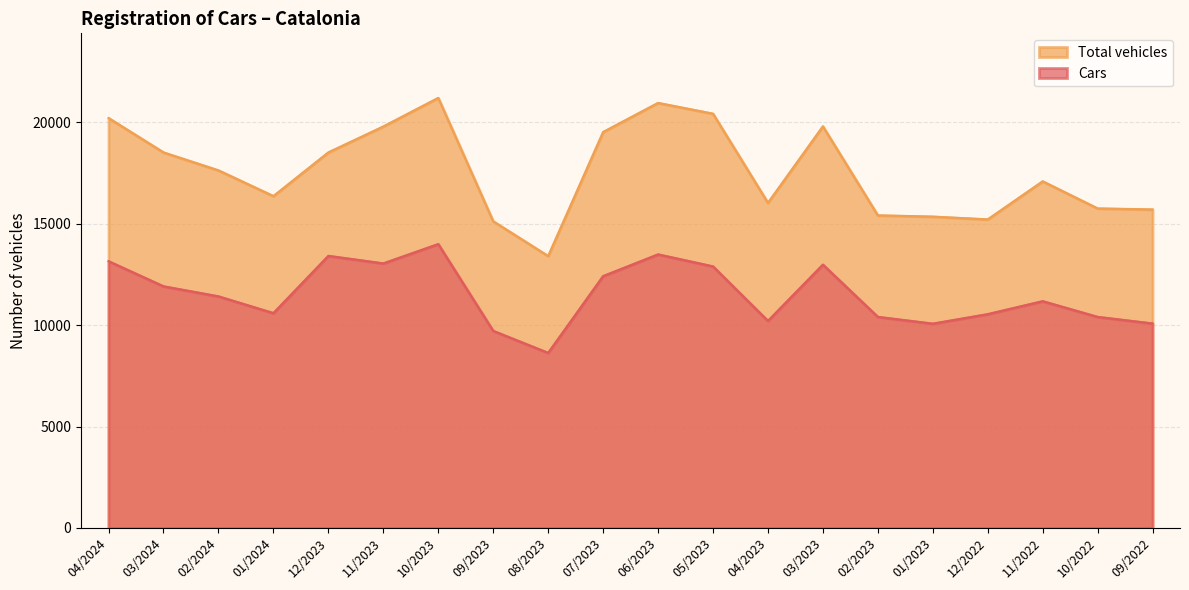

Which category has the highest value in the Total vehicles series?

10/2023